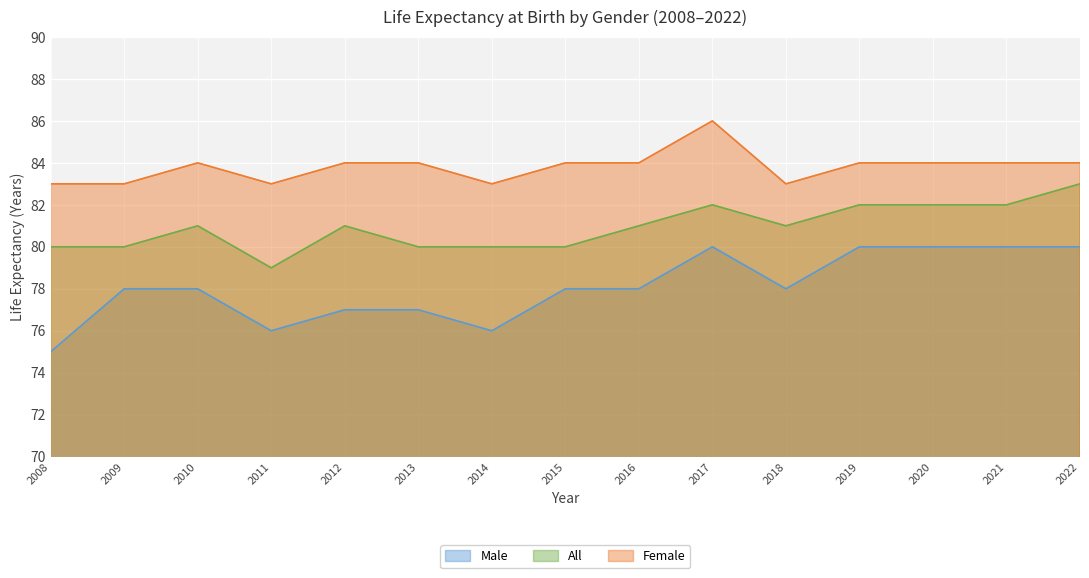

Reading right to left, extract all data points from this chart.

Male: 80	80	80	80	78	80	78	78	76	77	77	76	78	78	75
All: 83	82	82	82	81	82	81	80	80	80	81	79	81	80	80
Female: 84	84	84	84	83	86	84	84	83	84	84	83	84	83	83